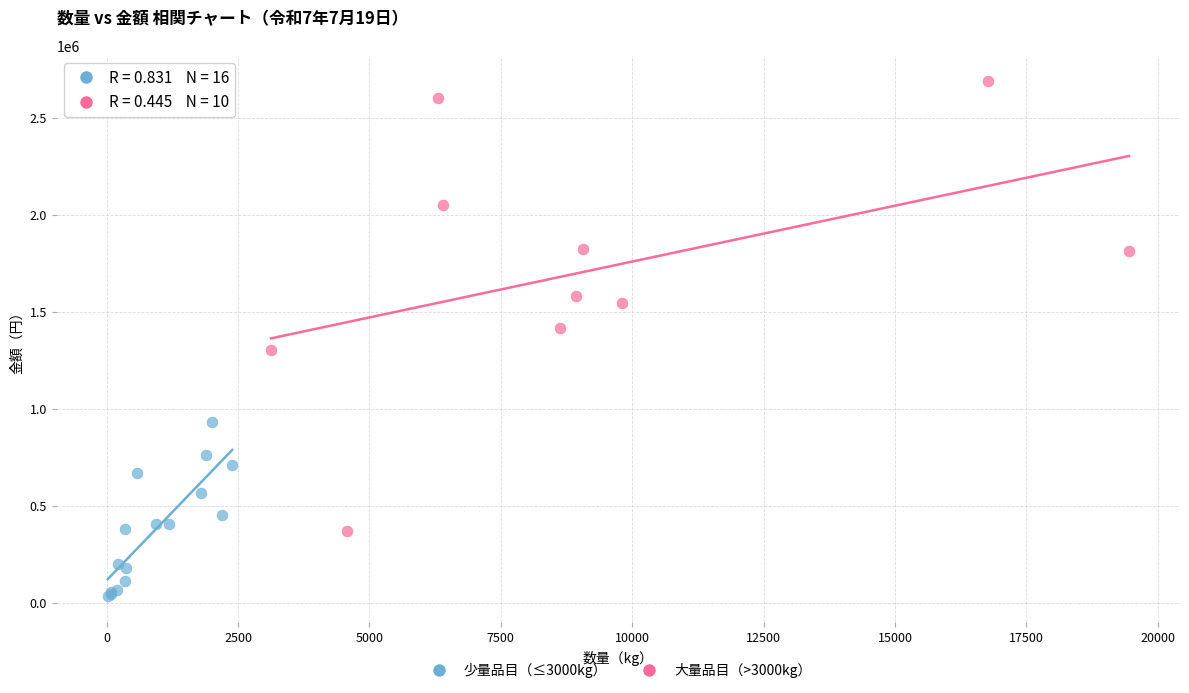

Which series reaches the maximum Y coordinate?

大量品目（>3000kg）